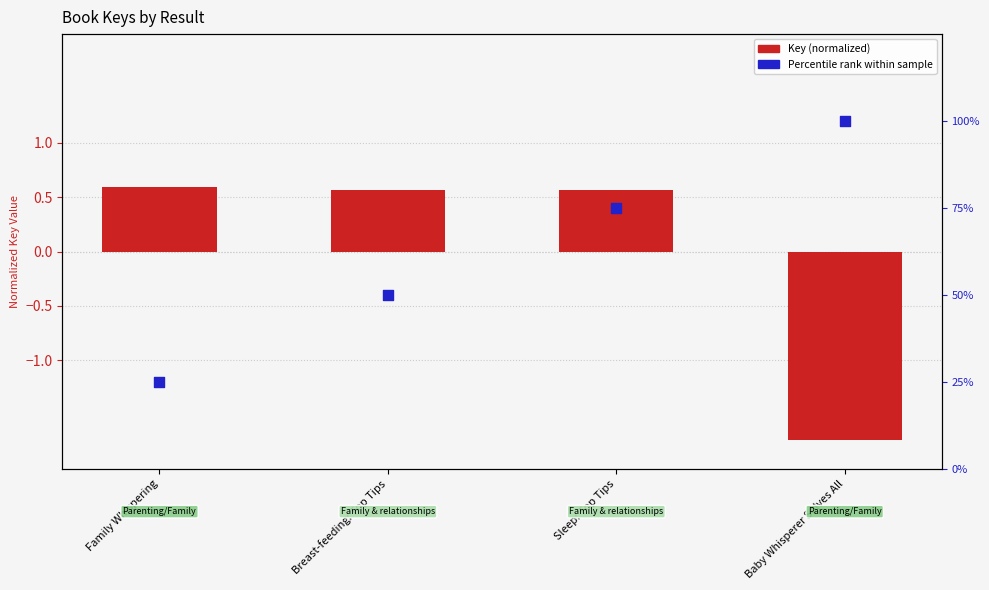

Which series has the largest total across all categories?

Percentile rank